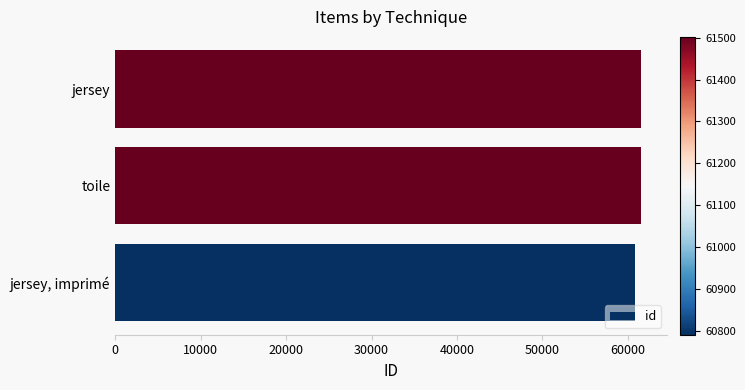

What is the difference between the maximum and minimum values?

712